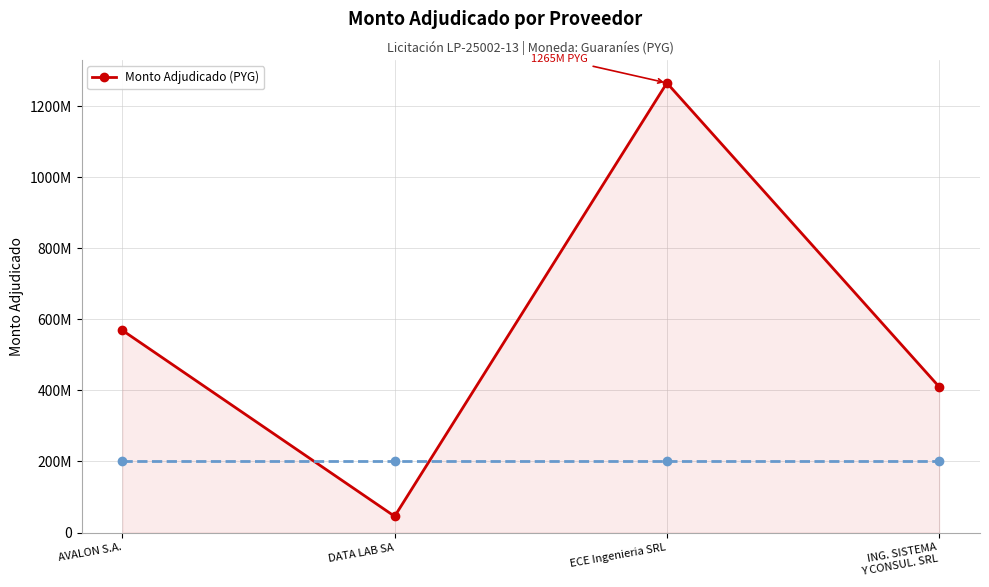

Does the chart have visible grid lines?

Yes